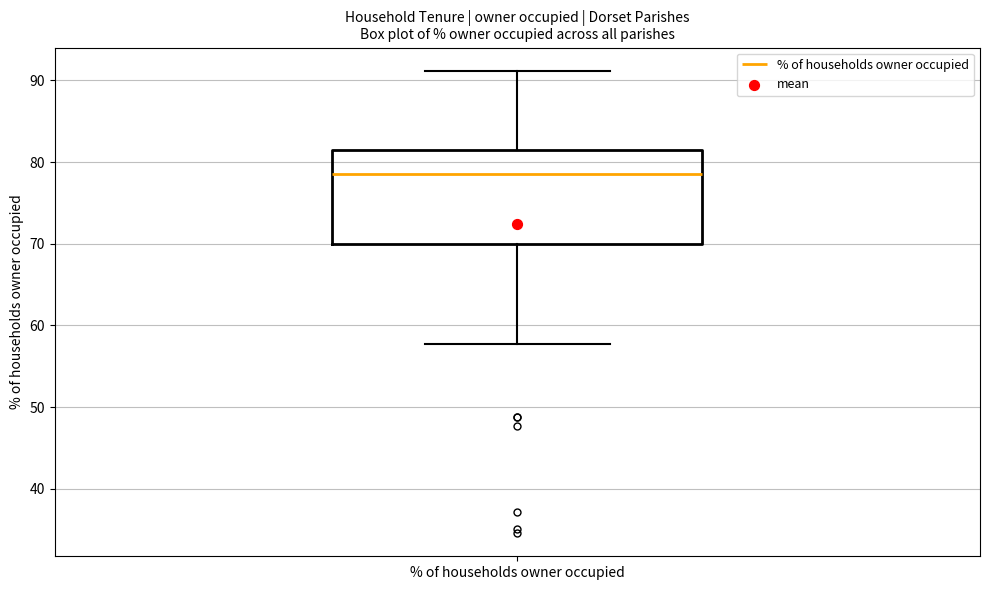

Where does the median line of the box for % of households owner occupied sit on the y-axis? The values are not printed on the chart, so give them approximately, as read against the axis.

78